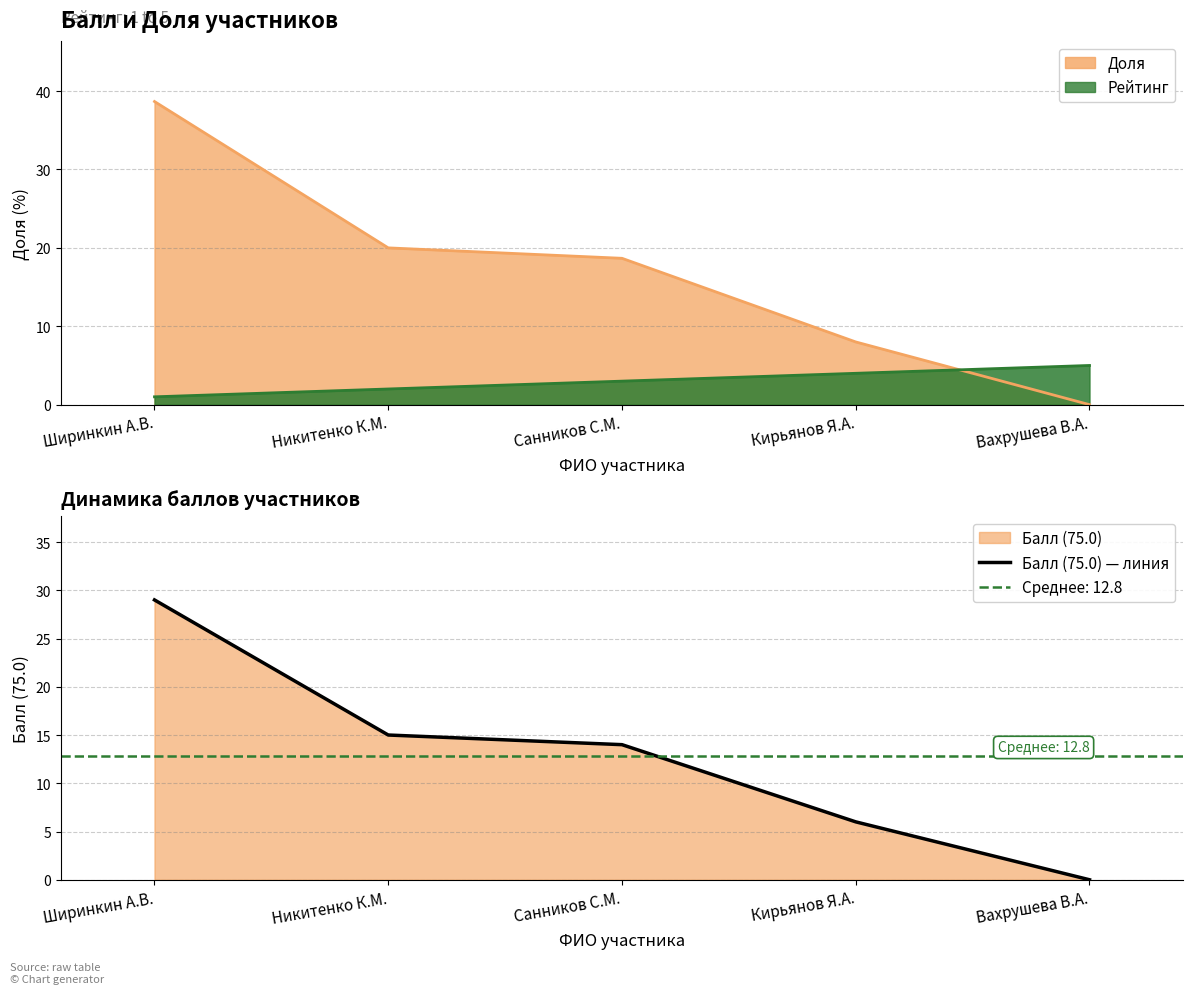

What is the value of the 1st point from the left?

29